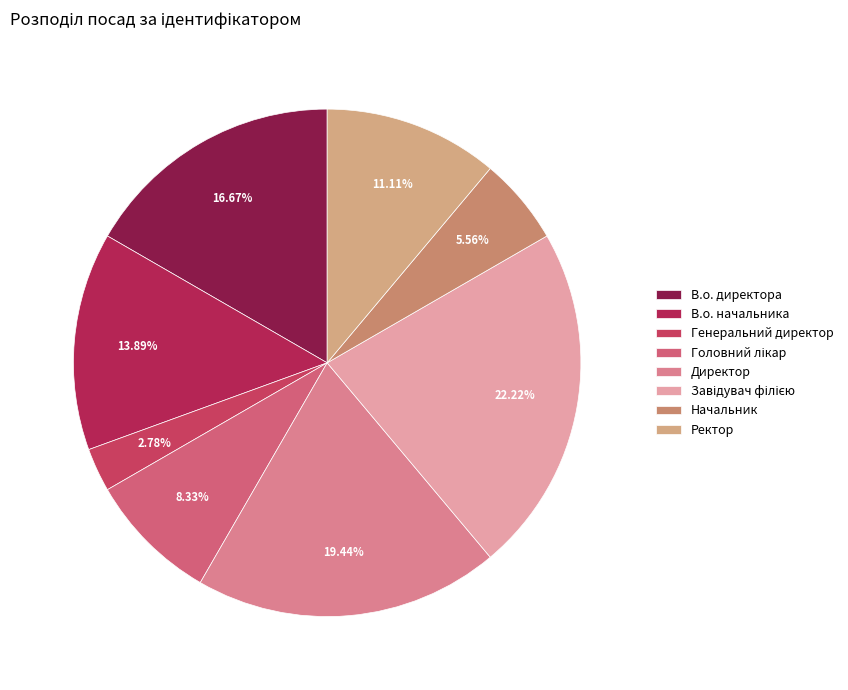

Combined, what portion of the pie is Генеральний директор and Начальник?

8.3%